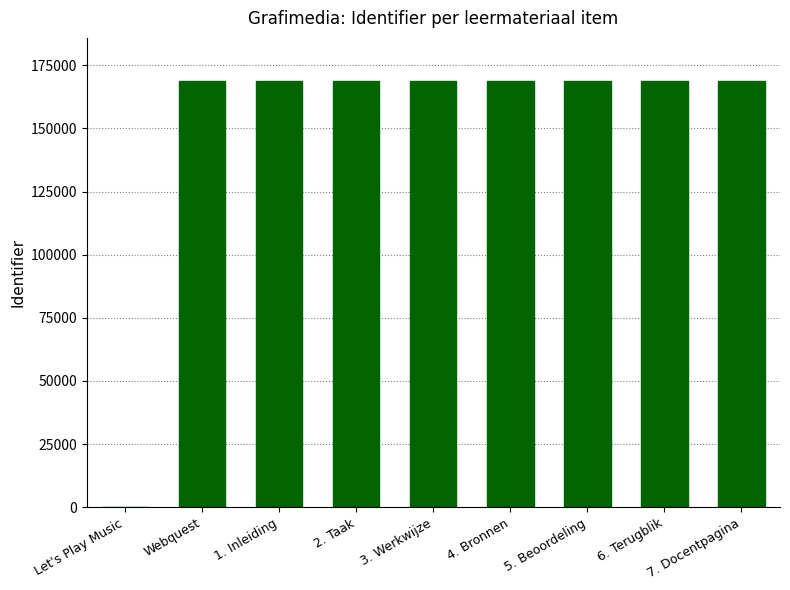

Is it true that the value at 4. Bronnen is 250516?

False